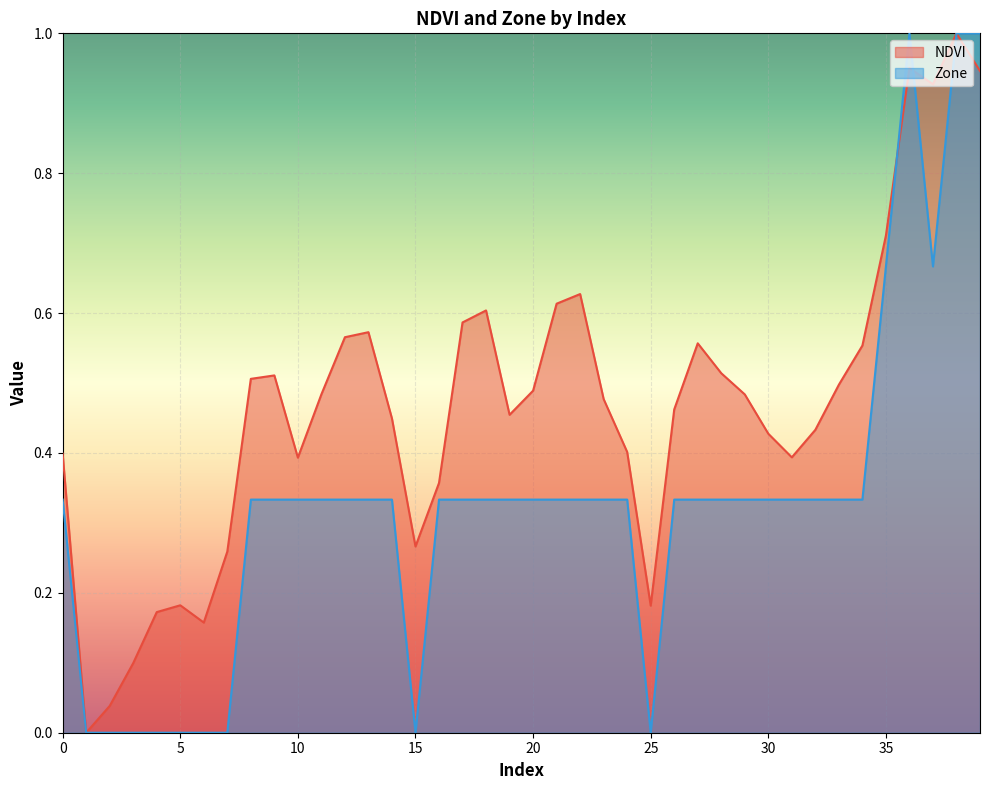

Where do Zone and NDVI first cross each other?

35 and 36